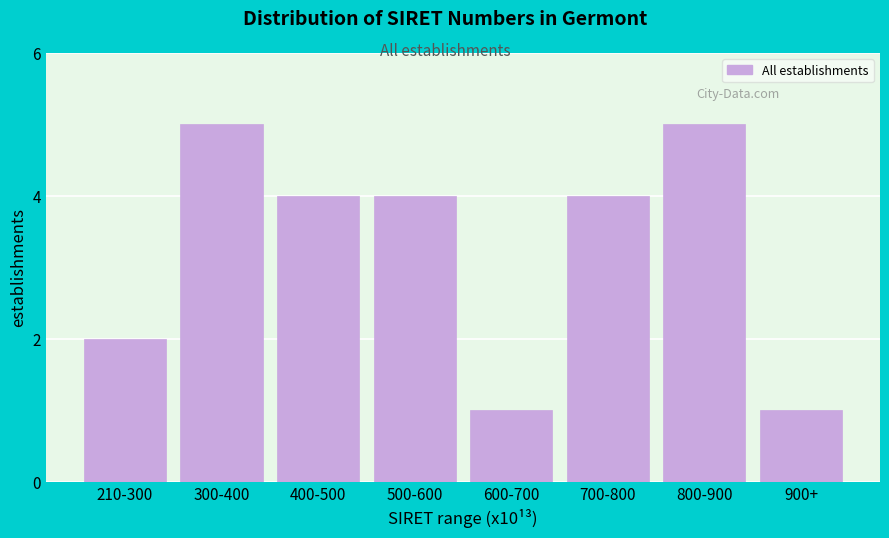

Reading left to right, extract all data points from this chart.

2	5	4	4	1	4	5	1